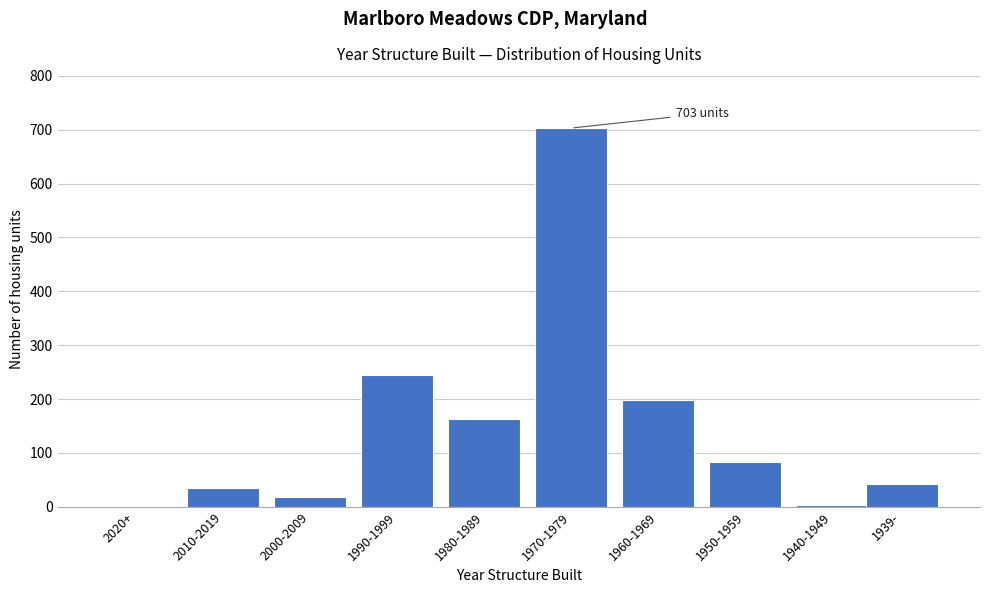

Reading left to right, what are all the values shown in this chart?

2020+=0	2010-2019=35	2000-2009=18	1990-1999=244	1980-1989=163	1970-1979=703	1960-1969=198	1950-1959=84	1940-1949=4	1939-=43